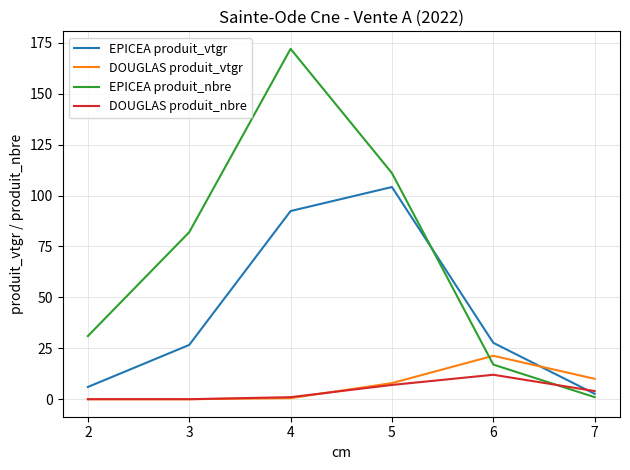

Is this an area chart (filled region under the line)?

No